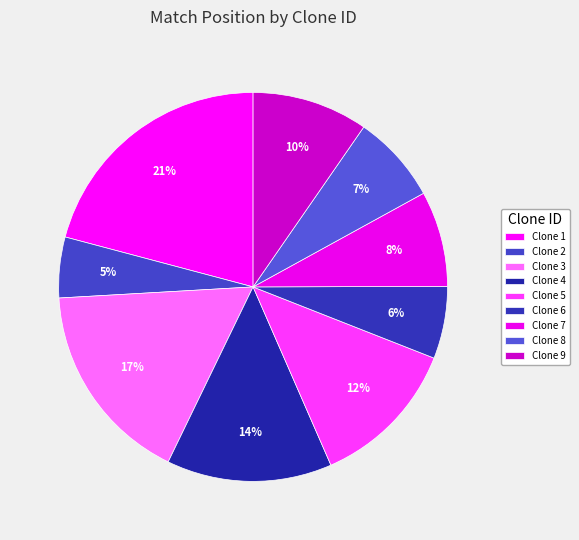

How many segments does this pie chart have?

9